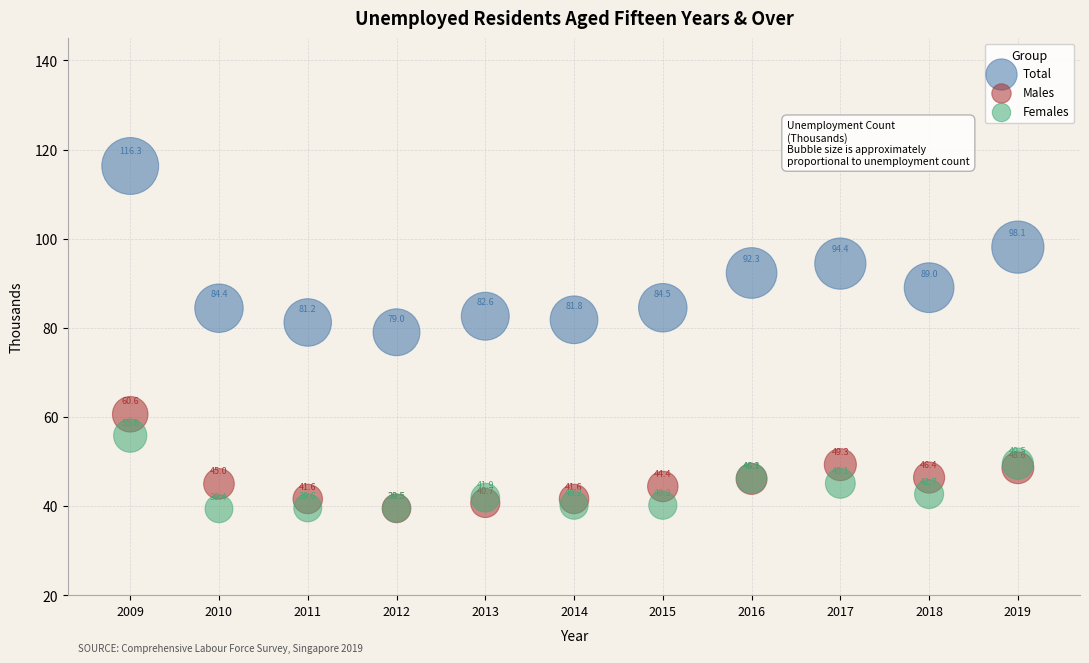

In the Males series, what Y value is closest to 50?

49.3